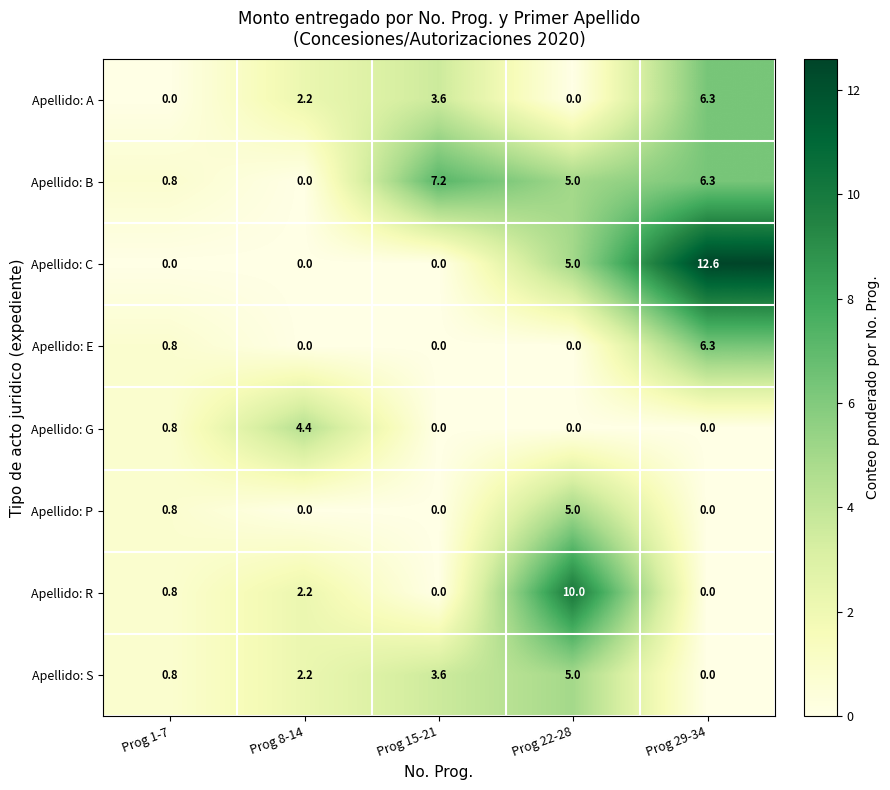

What is the difference between the Apellido: A values at Prog 15-21 and Prog 1-7?

3.6